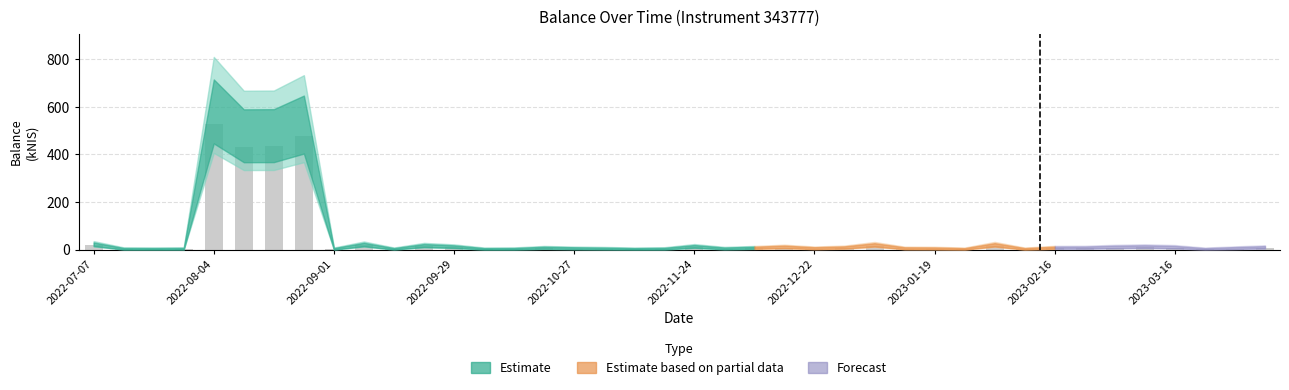

What is the greatest value displayed?

525.9